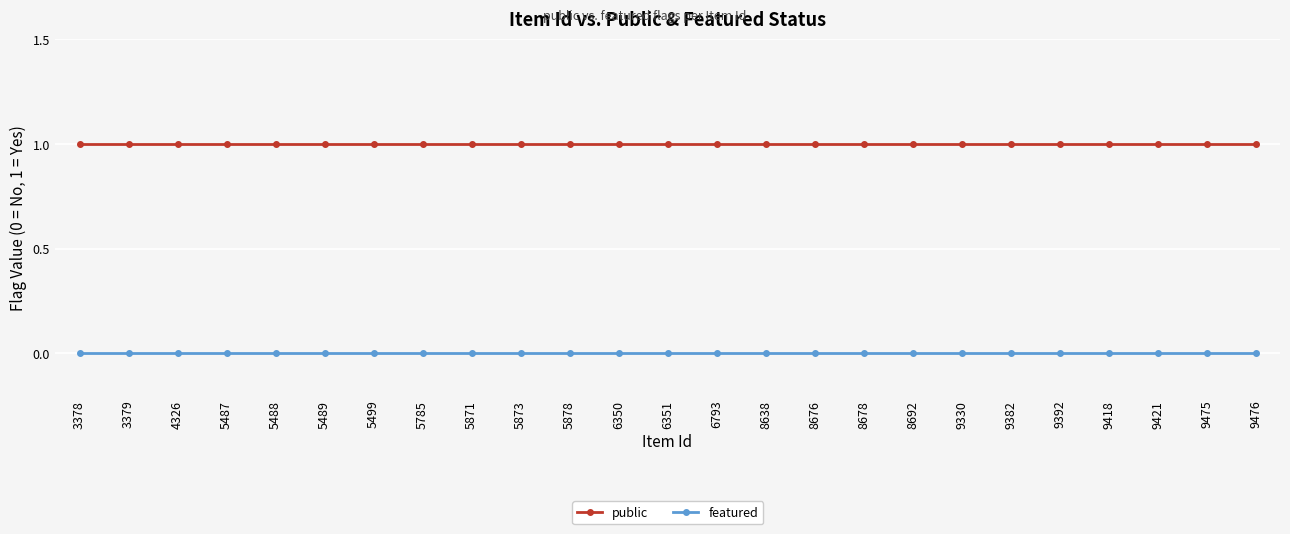

List the series in order of their peak value, lowest first.

featured, public